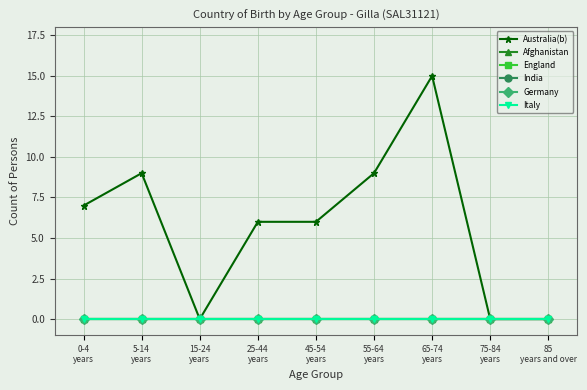

How many lines are shown in the chart?

6